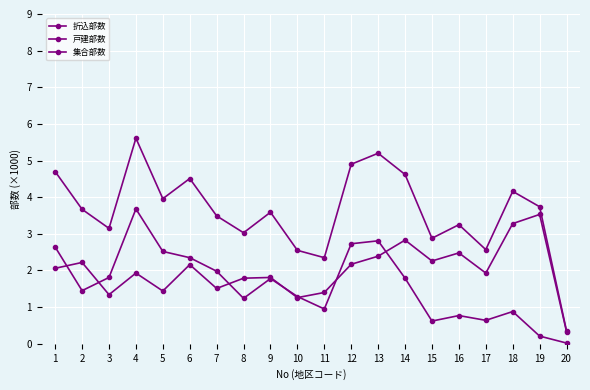

Is it true that 折込部数 equals 2.4 at 11?

True